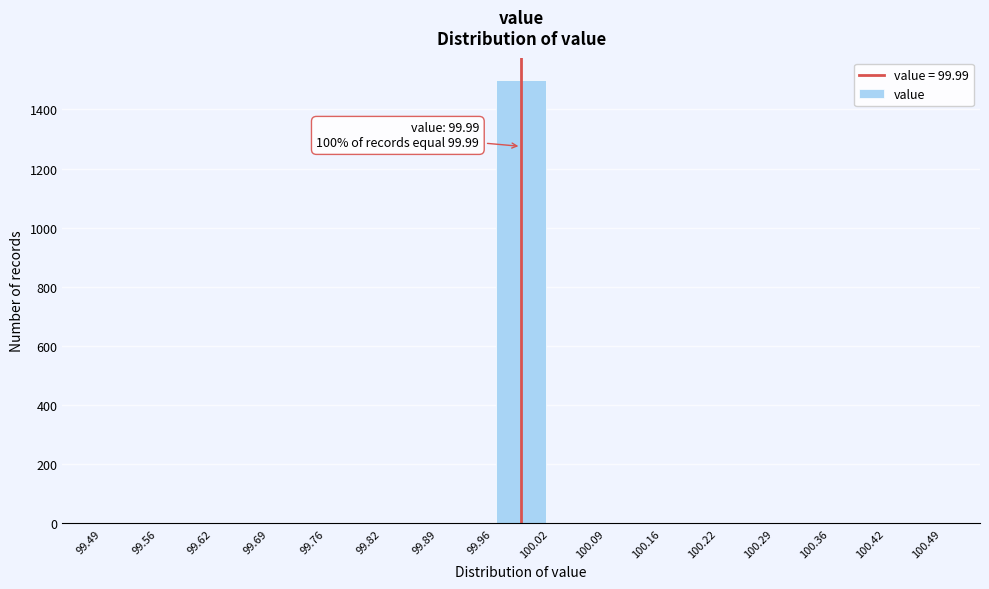

Over which range of the x-axis is the bar tallest?

99.96 to 100.02